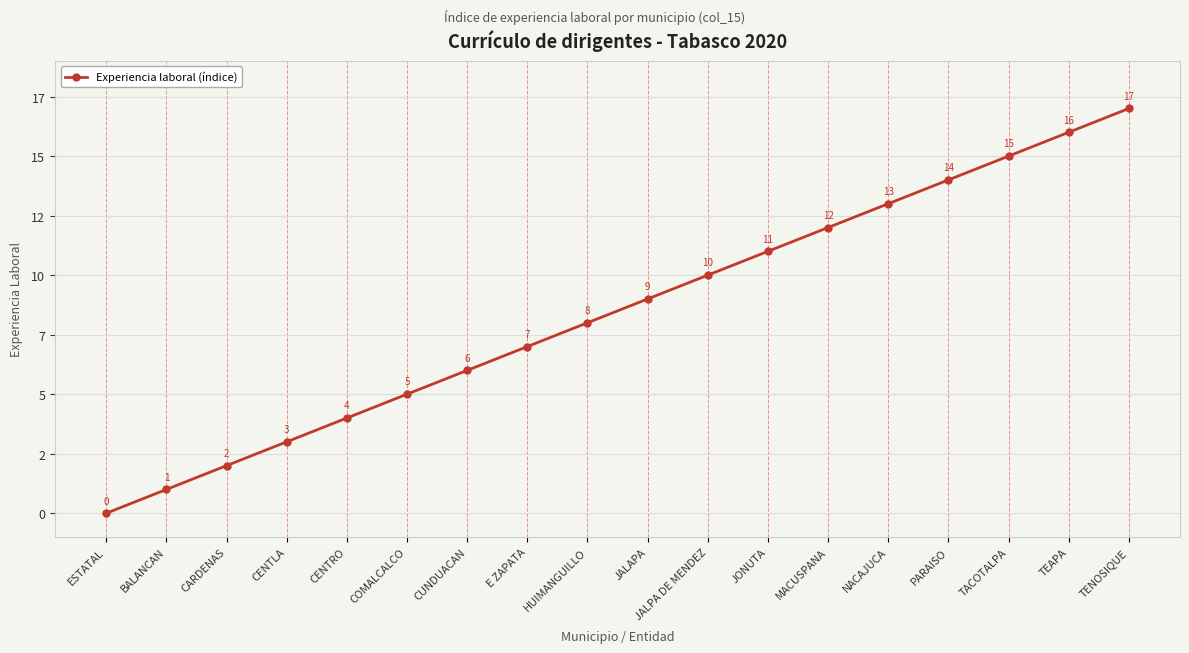

Does the chart have visible grid lines?

Yes